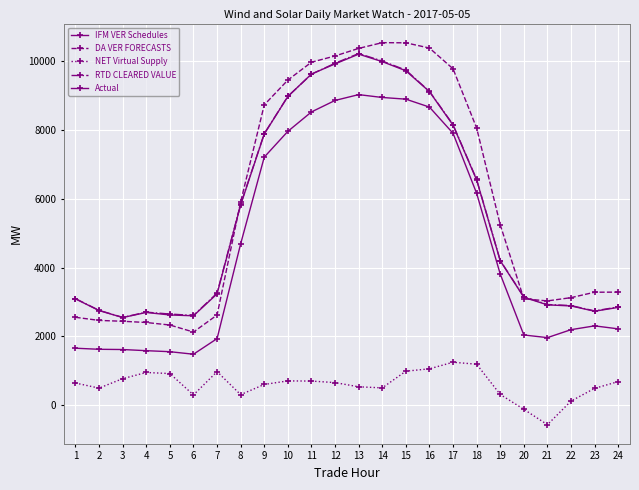

List the labels in order of RTD CLEARED VALUE value, smallest first.

3, 6, 5, 4, 23, 2, 24, 22, 21, 1, 20, 7, 19, 8, 18, 9, 17, 10, 16, 11, 15, 12, 14, 13